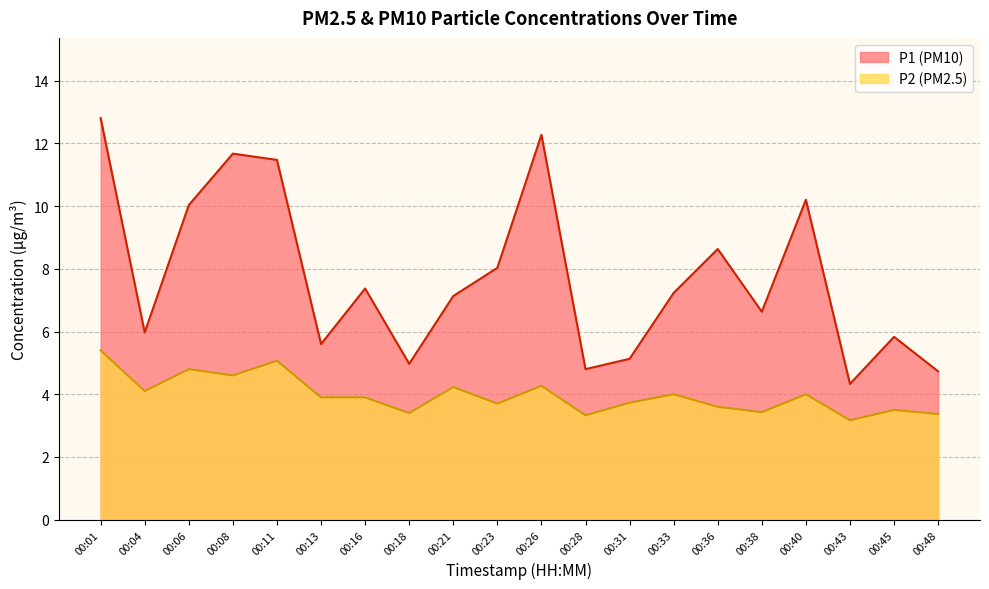

What is the lowest value of the P2 series?

3.2